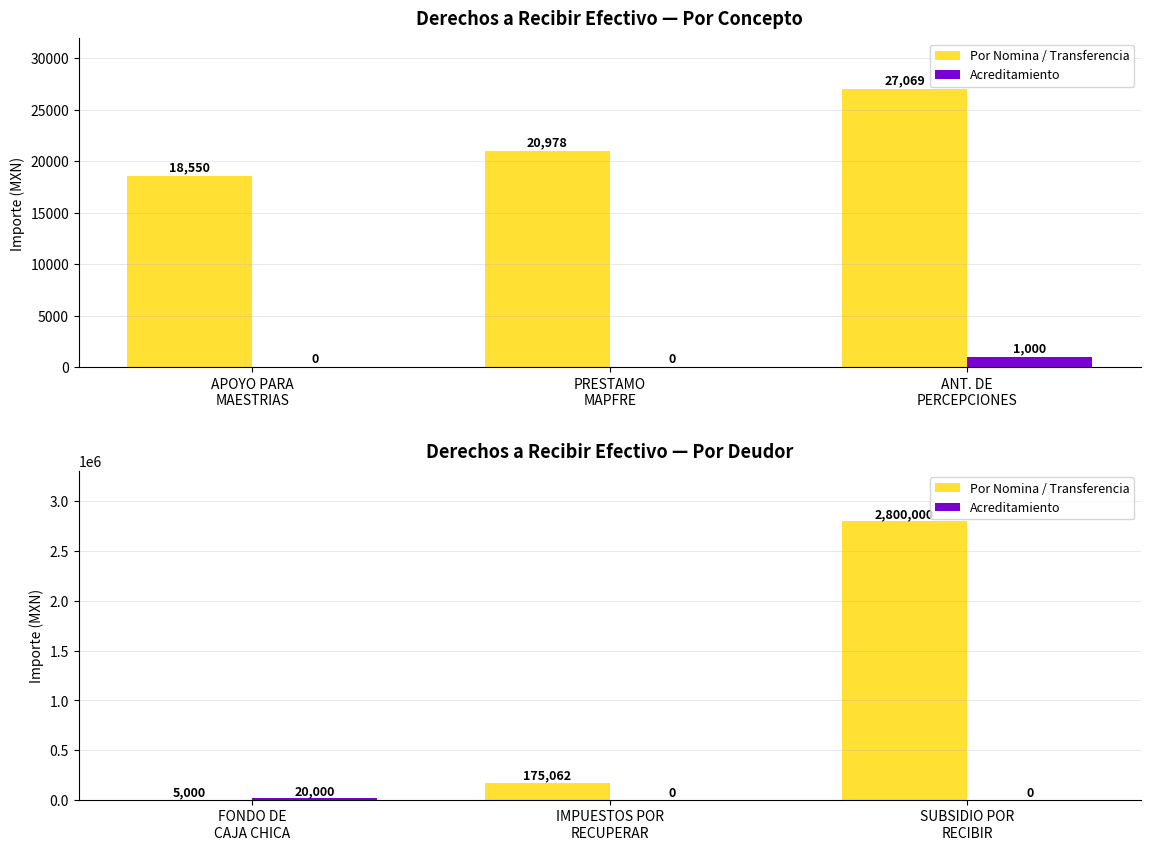

What is the lowest value of the Por Nomina / Transferencia series?

5000